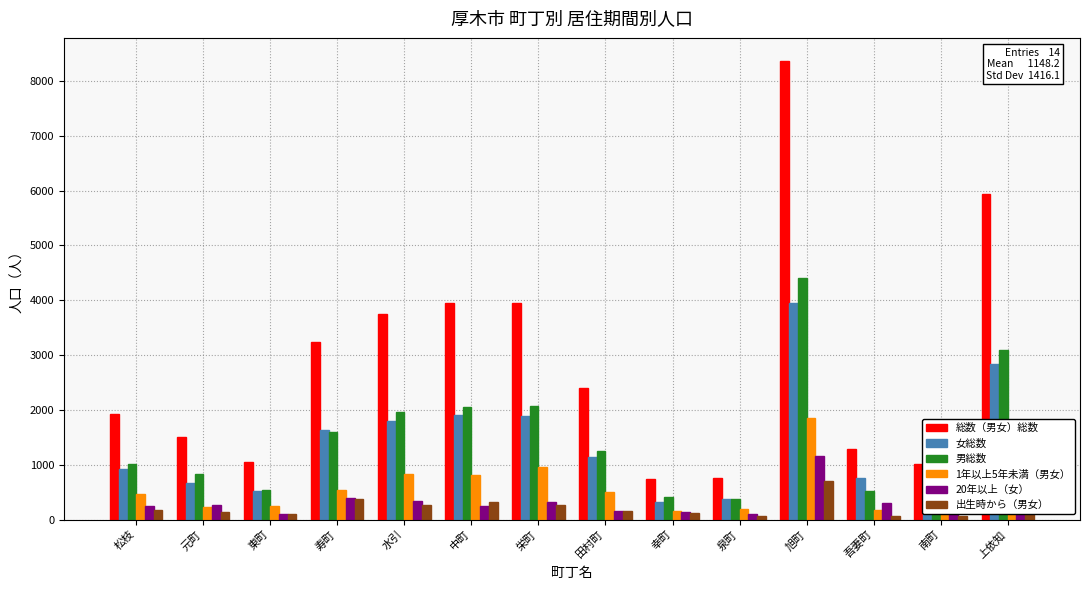

The 総数（男女）総数 series shows 2498 at 旭町. True or false?

False